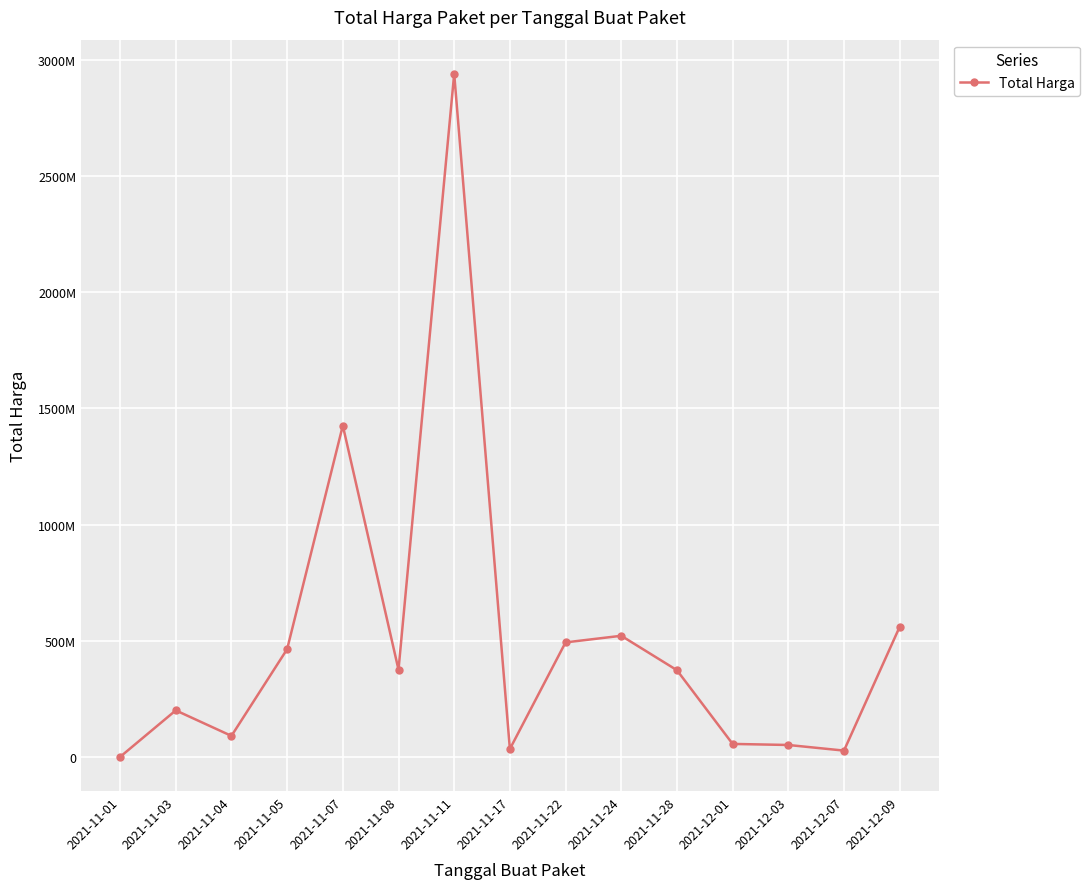

Is this an area chart (filled region under the line)?

No